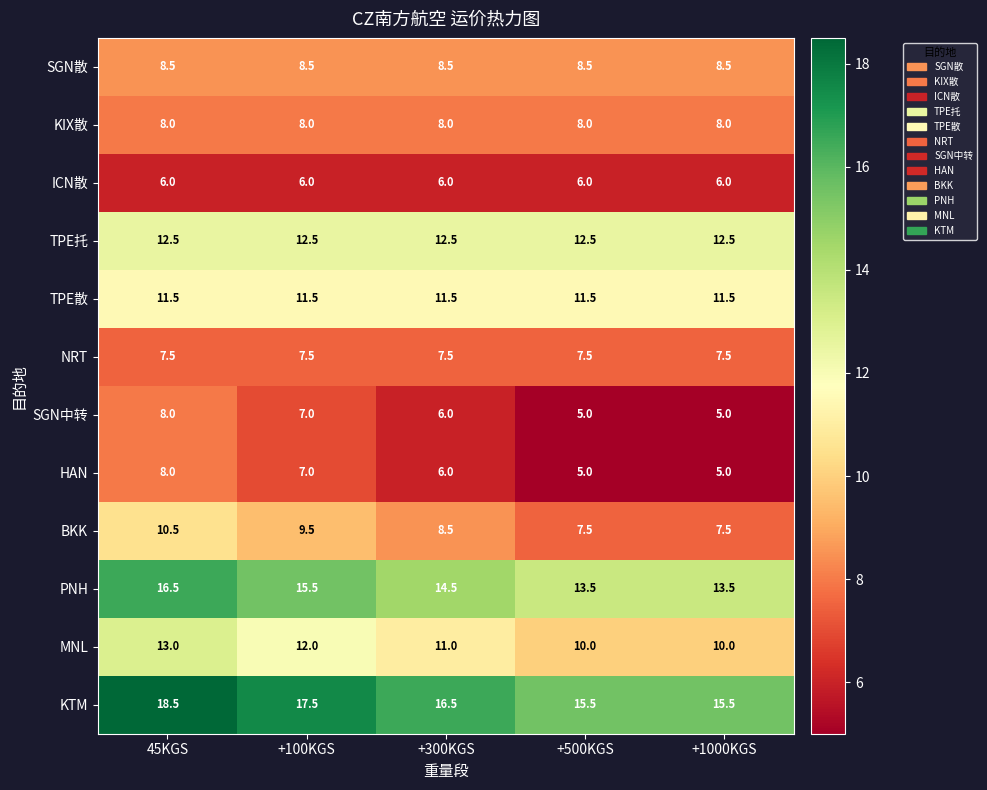

What is the sum of the HAN values at +300KGS and +100KGS?

13.0